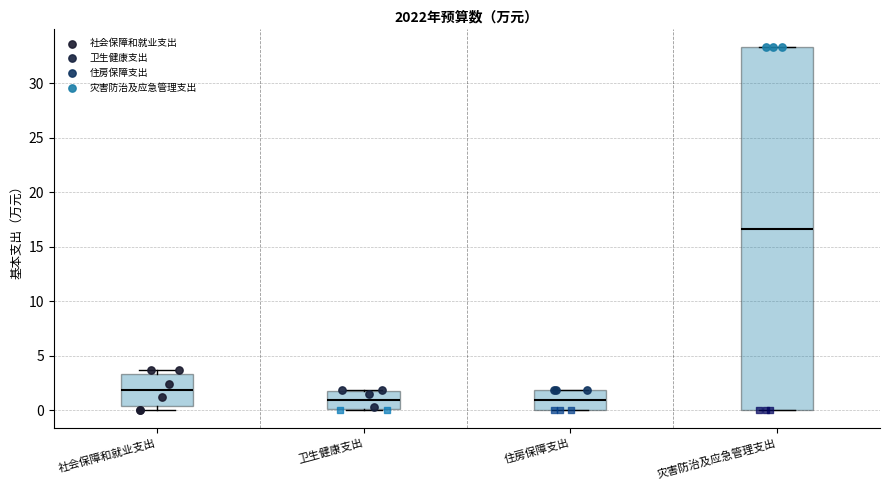

Which box is the tallest, from its lower edge to its upper edge?

灾害防治及应急管理支出